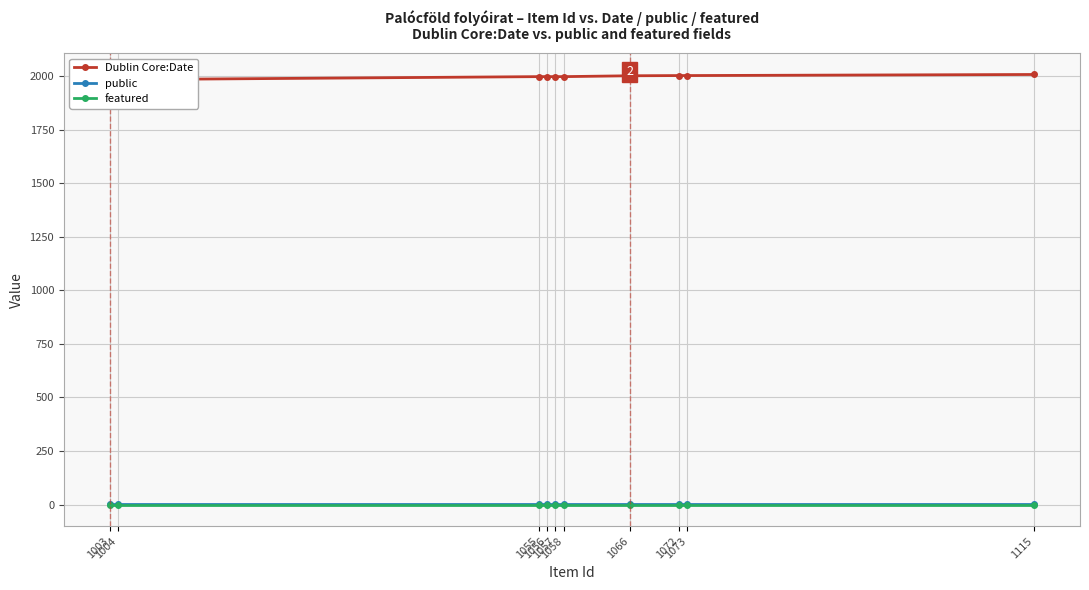

Reading left to right, what are all the values shown in this chart?

Dublin Core:Date: 1003=1982	1004=1983	1055=1997	1056=1997	1057=1997	1058=1997	1066=2001	1072=2002	1073=2002	1115=2007
public: 1003=1	1004=1	1055=1	1056=1	1057=1	1058=1	1066=1	1072=1	1073=1	1115=1
featured: 1003=0	1004=0	1055=0	1056=0	1057=0	1058=0	1066=0	1072=0	1073=0	1115=0